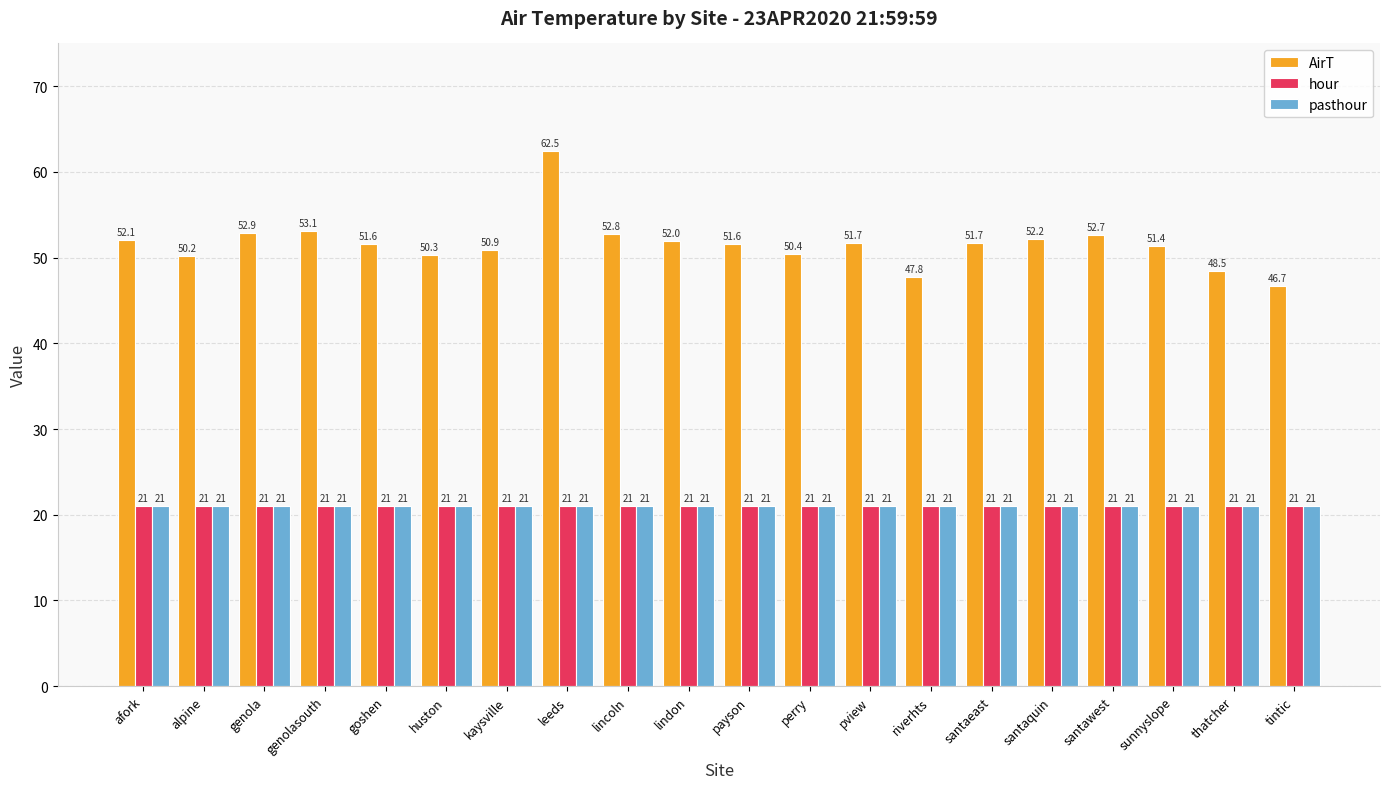

What is the difference between the highest and lowest values at payson?

30.6